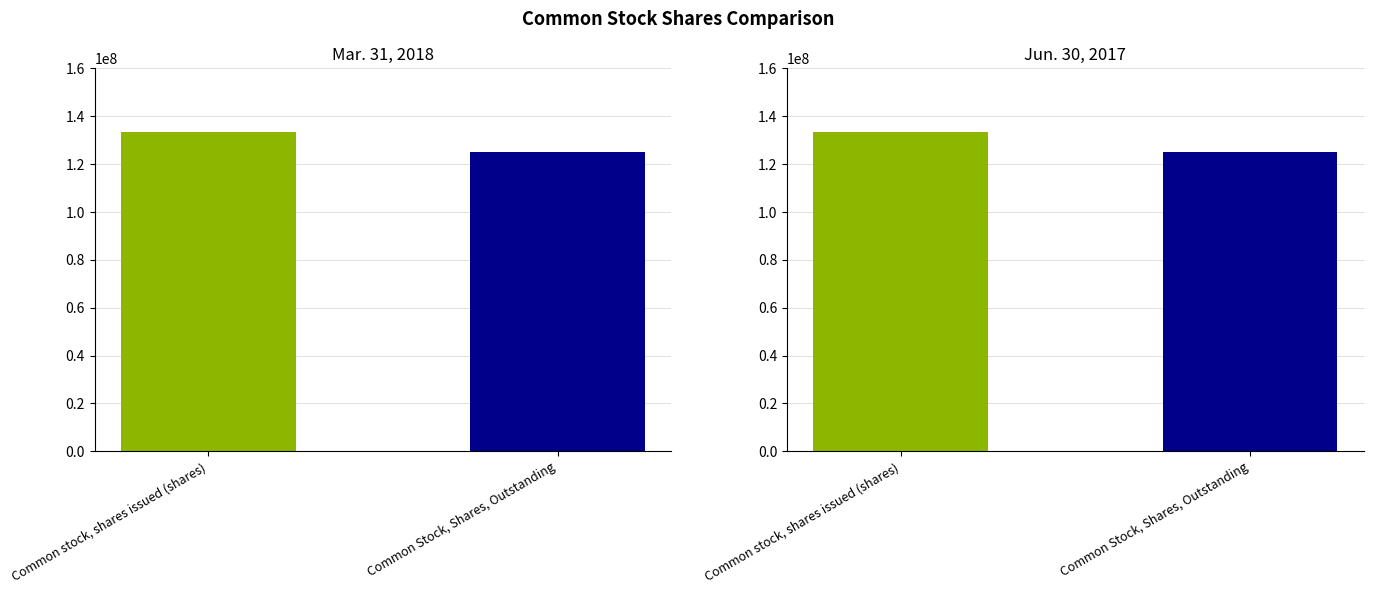

Is the value of Jun. 30, 2017 at Common Stock, Shares, Outstanding greater than the value of Mar. 31, 2018 at Common Stock, Shares, Outstanding?

No